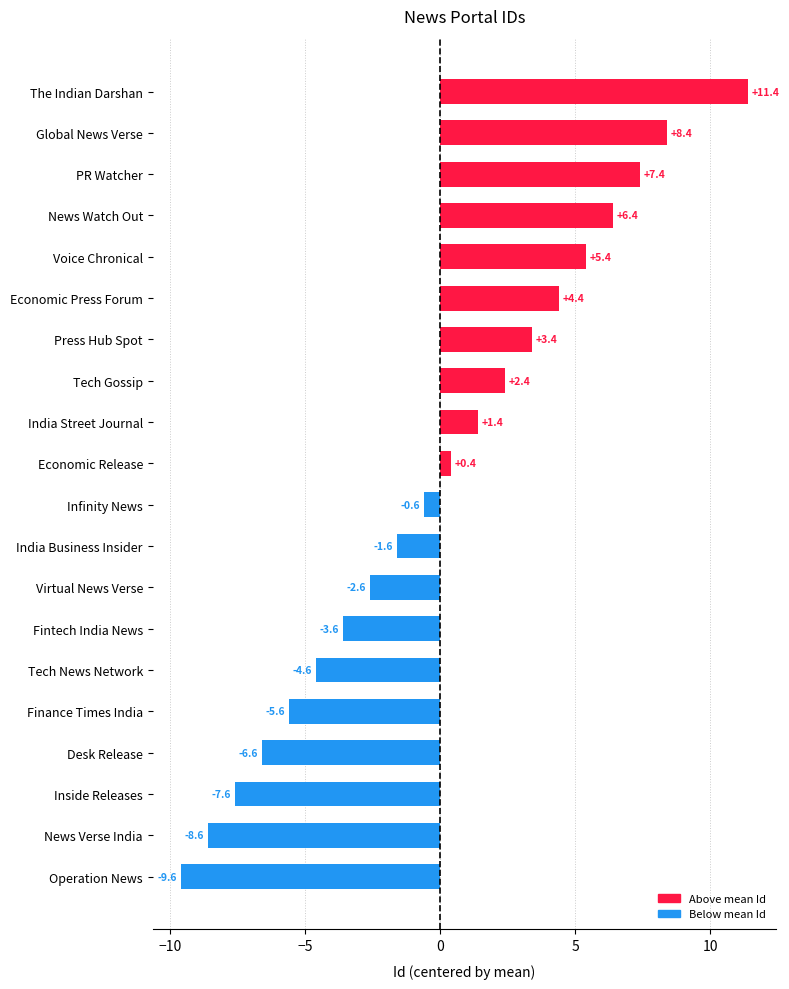

Where is the data nearest to the value 0?

Economic Release